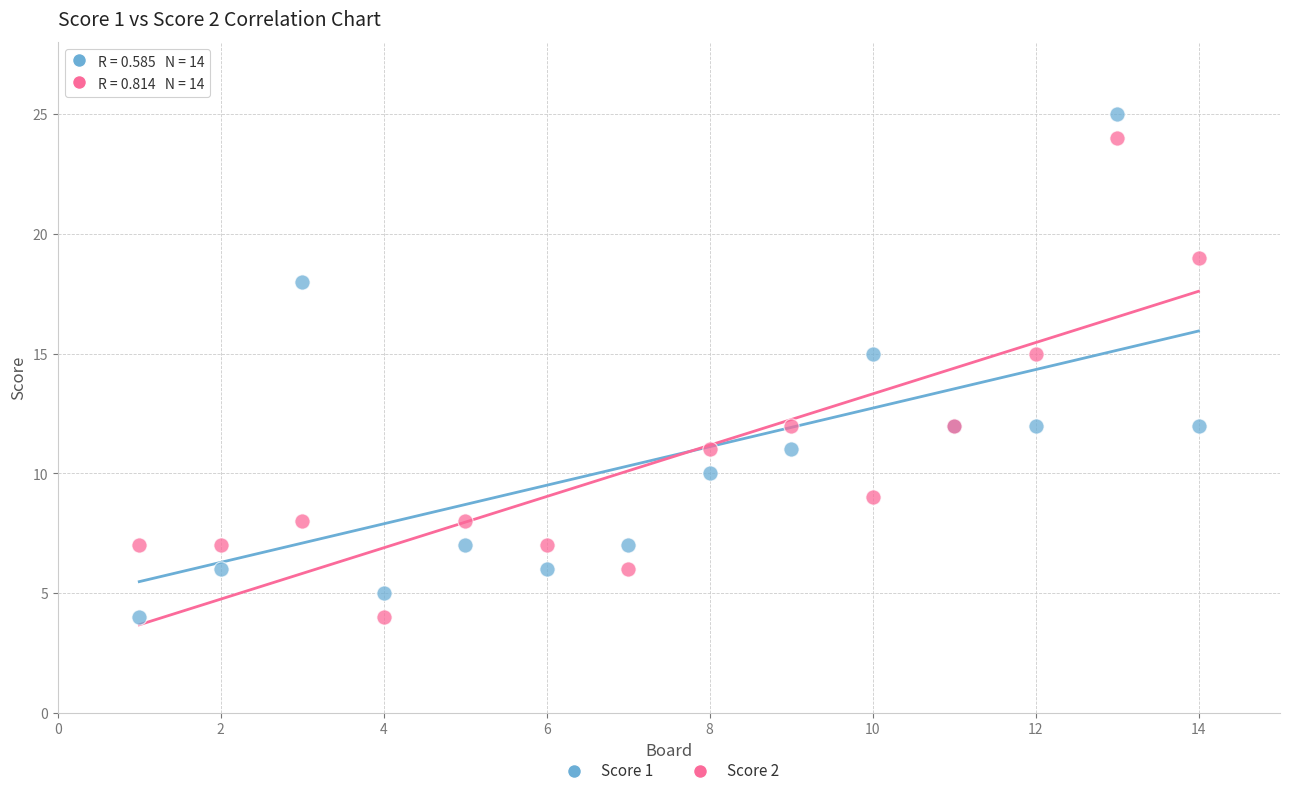

What is the X range (max minus min) for the scatter plot?

13